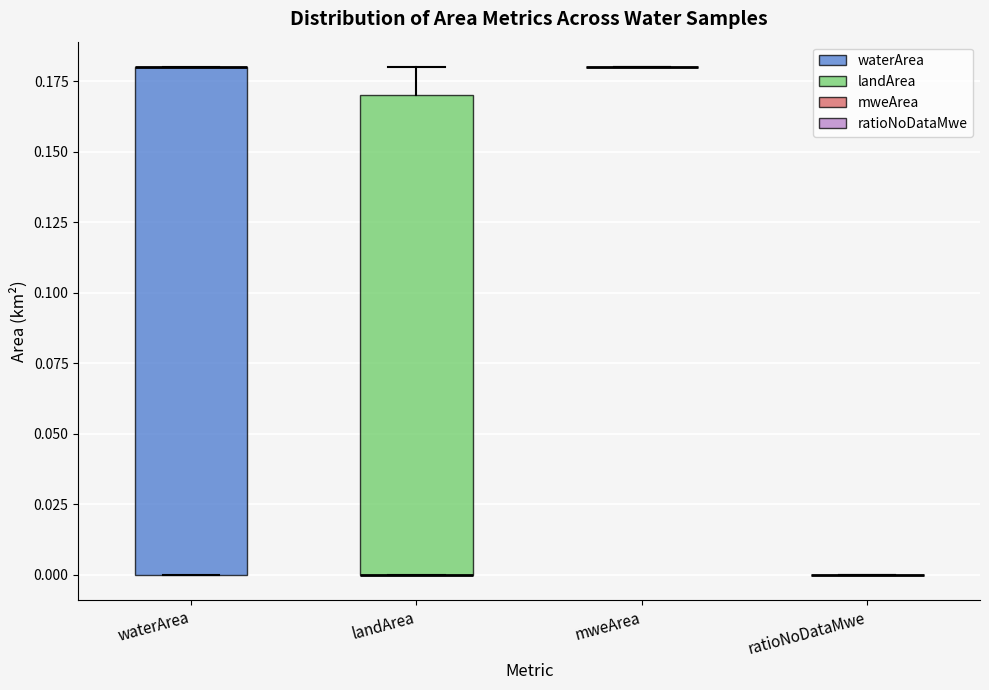

Comparing the boxes themselves (not the whiskers), which one is the tallest?

waterArea